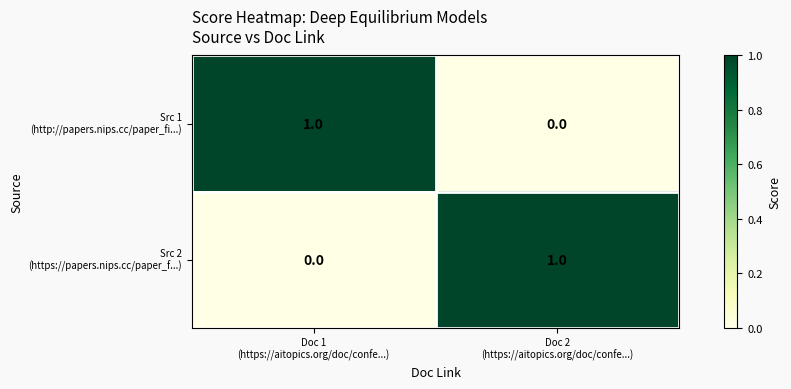

How many distinct data groups are displayed?

2